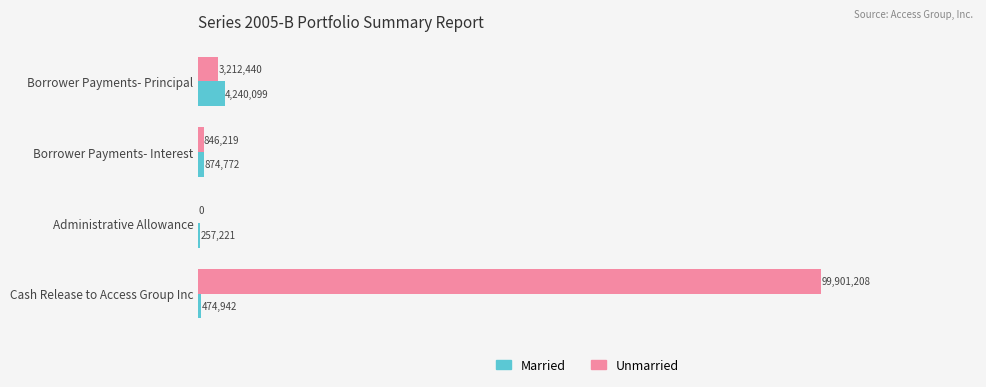

At which category is the sum across all series the highest?

Cash Release to Access Group Inc